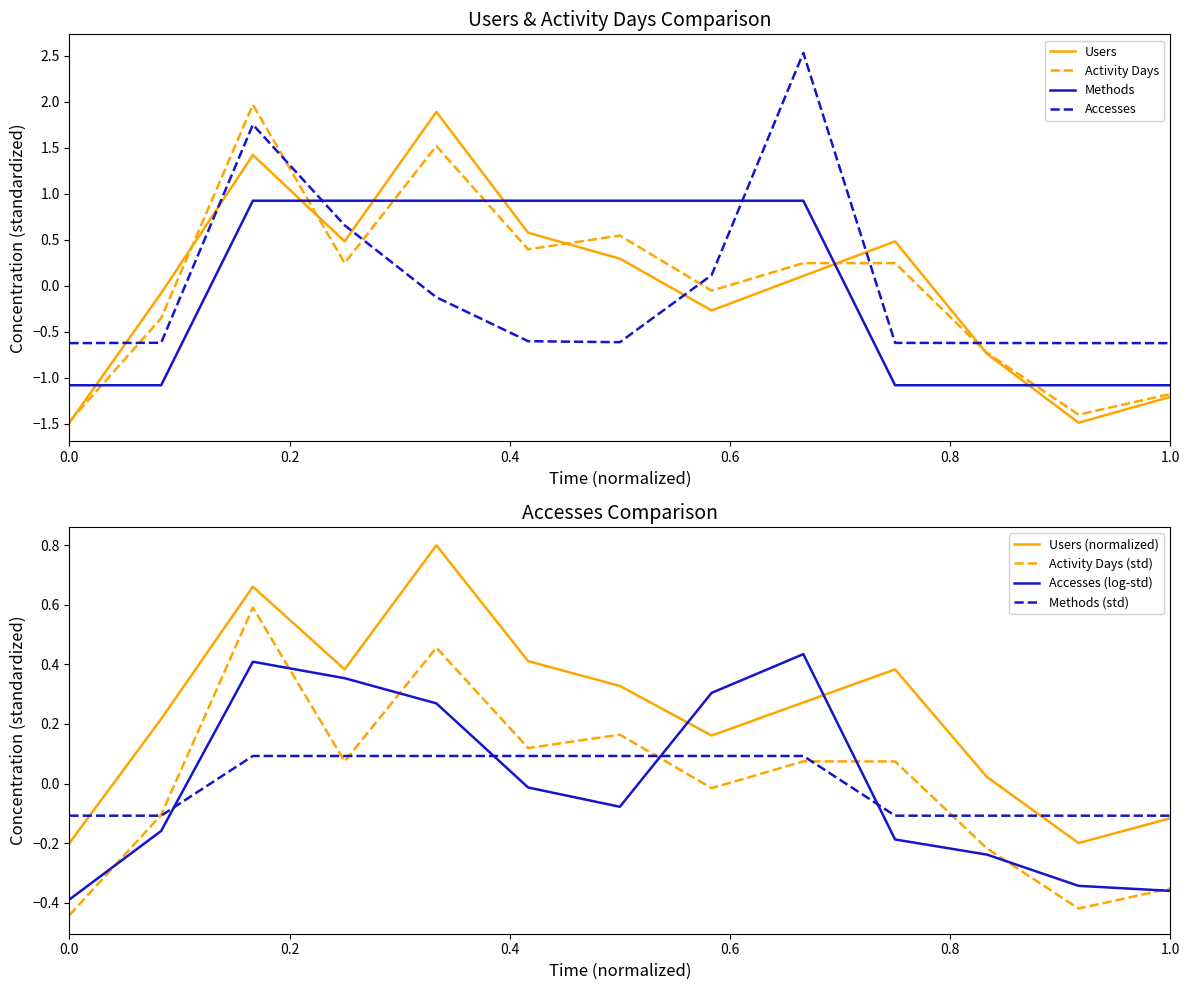

What is the minimum value for Accesses?

-0.6